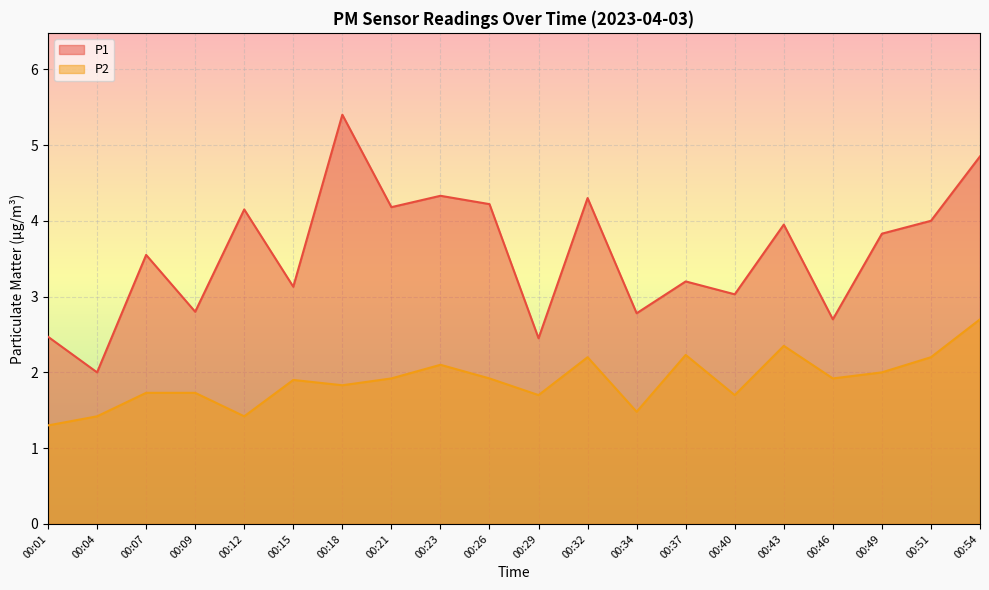

How many lines are shown in the chart?

2